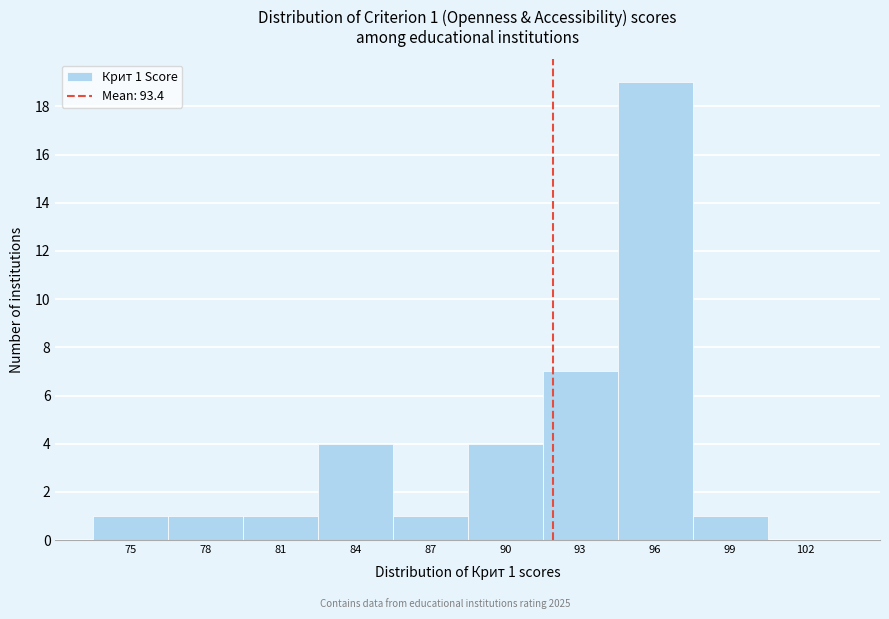

Reading left to right, what are all the values shown in this chart?

75=1	78=1	81=1	84=4	87=1	90=4	93=7	96=19	99=1	102=0